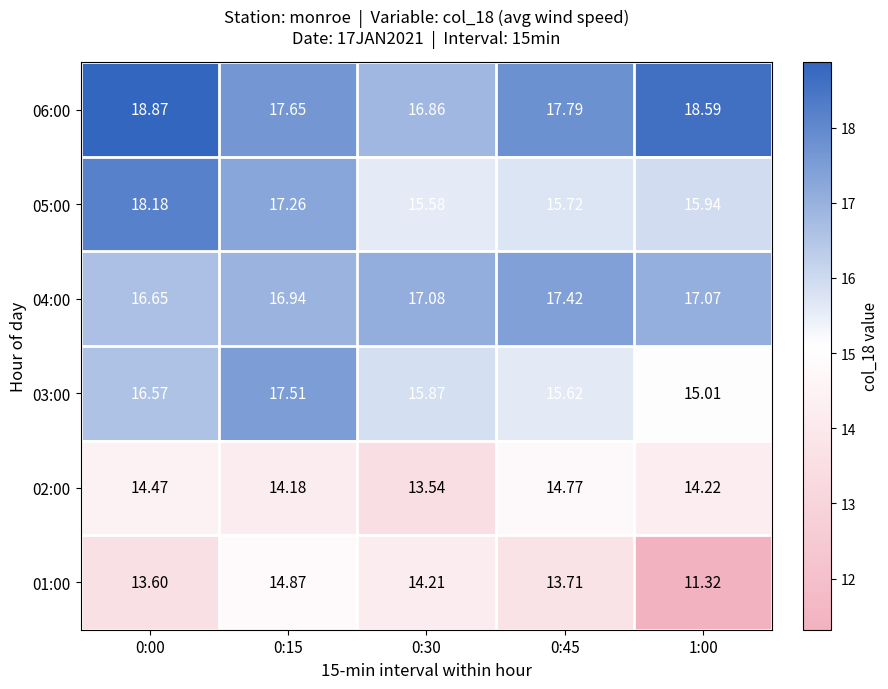

Is the value of 05:00 at 0:00 greater than the value of 04:00 at 0:30?

Yes